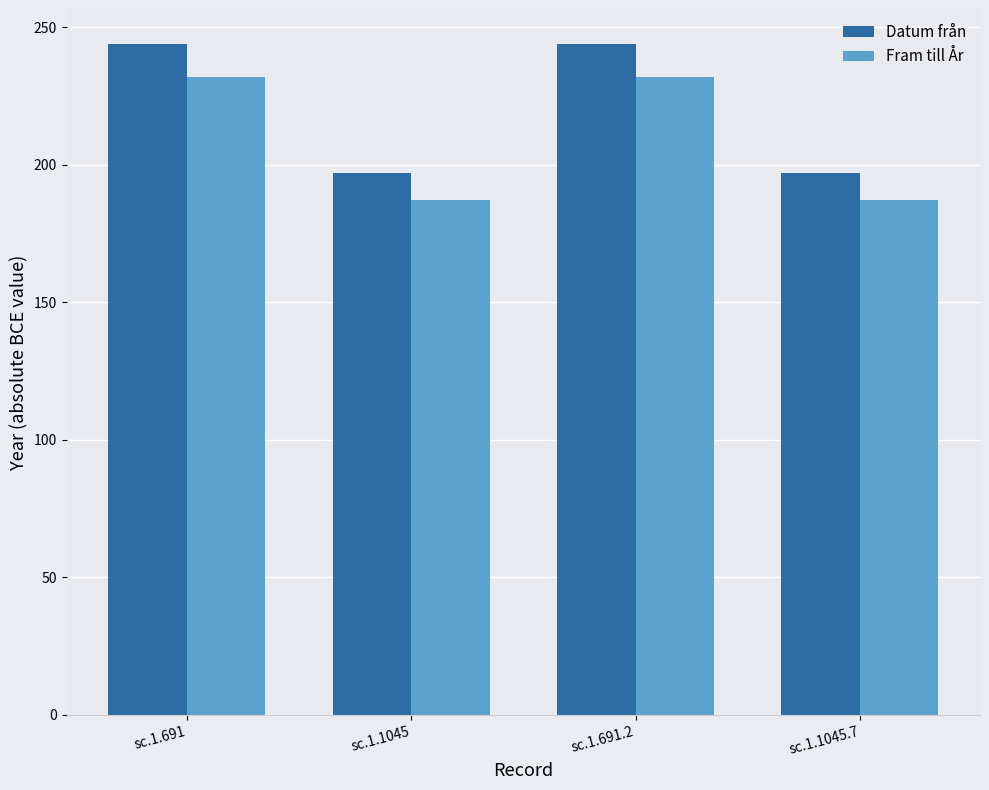

How many distinct data groups are displayed?

2